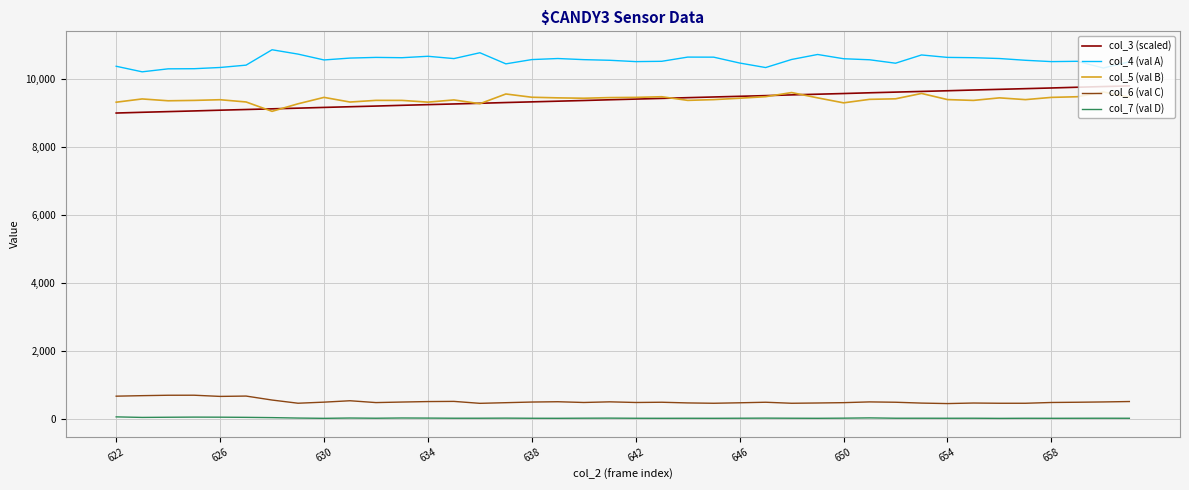

What is the difference between the maximum and minimum values in the col_7 (val D) series?

44.0